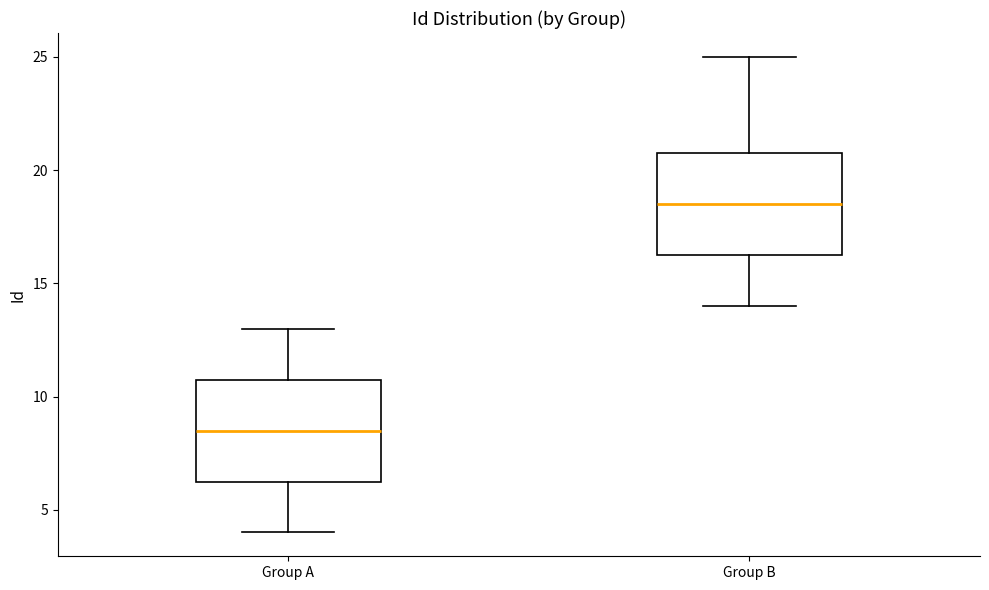

Which box has the lowest median line?

Group A